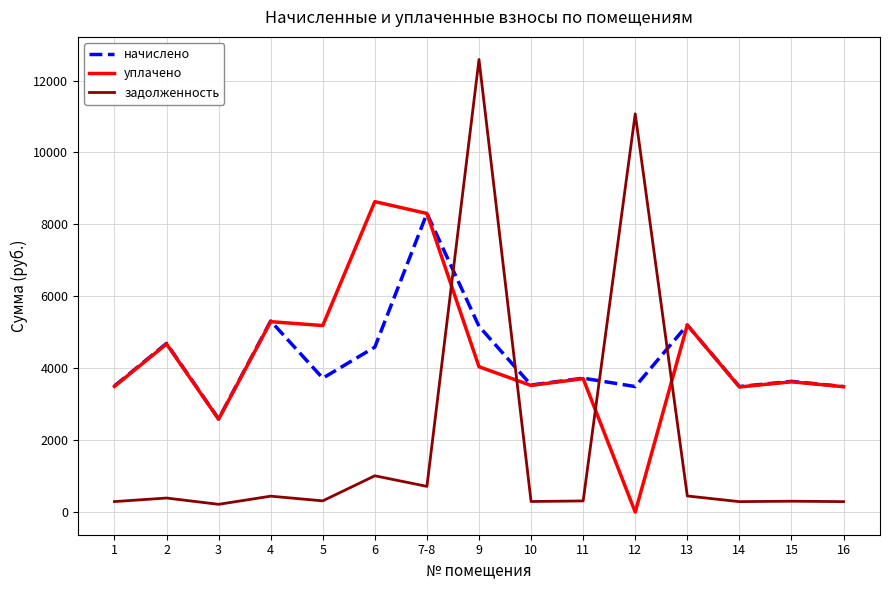

Does the chart have visible grid lines?

Yes